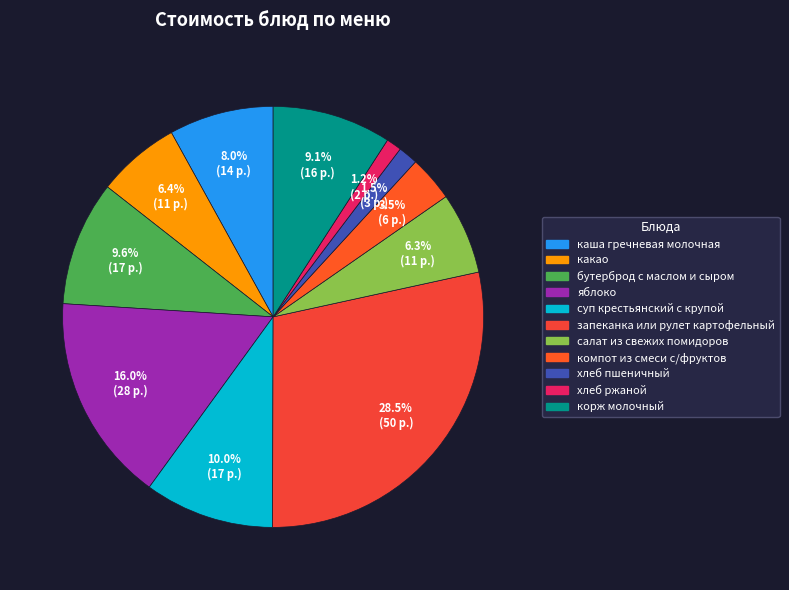

Between яблоко and каша гречневая молочная, which is larger?

яблоко